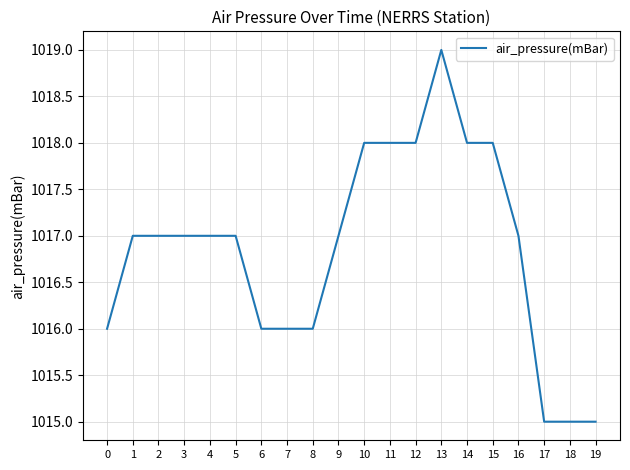

At which category does the chart reach its peak across all series?

13